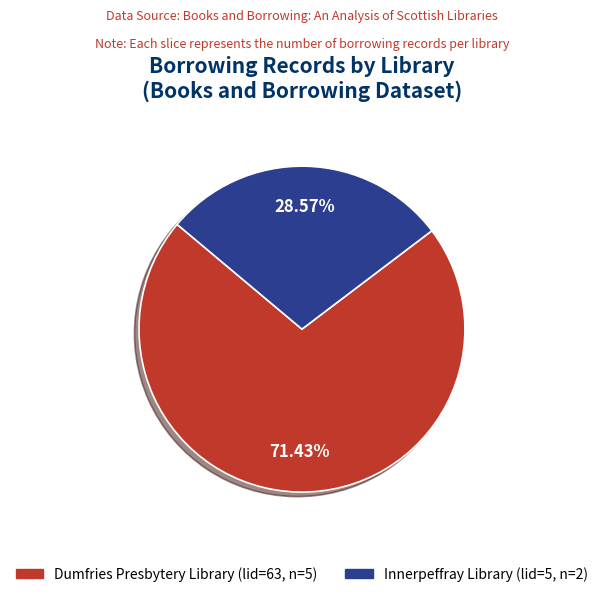

Combined, do Dumfries Presbytery Library (lid=63, n=5) and Innerpeffray Library (lid=5, n=2) account for over 50%?

Yes